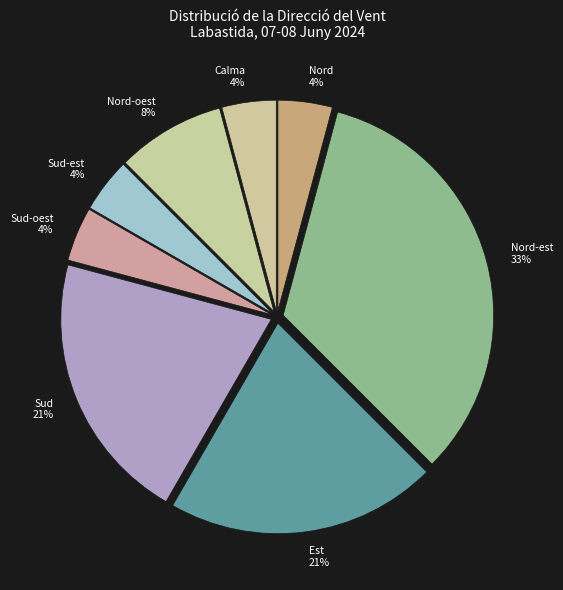

Is it true that Sud-oest is 15% of the pie?

False